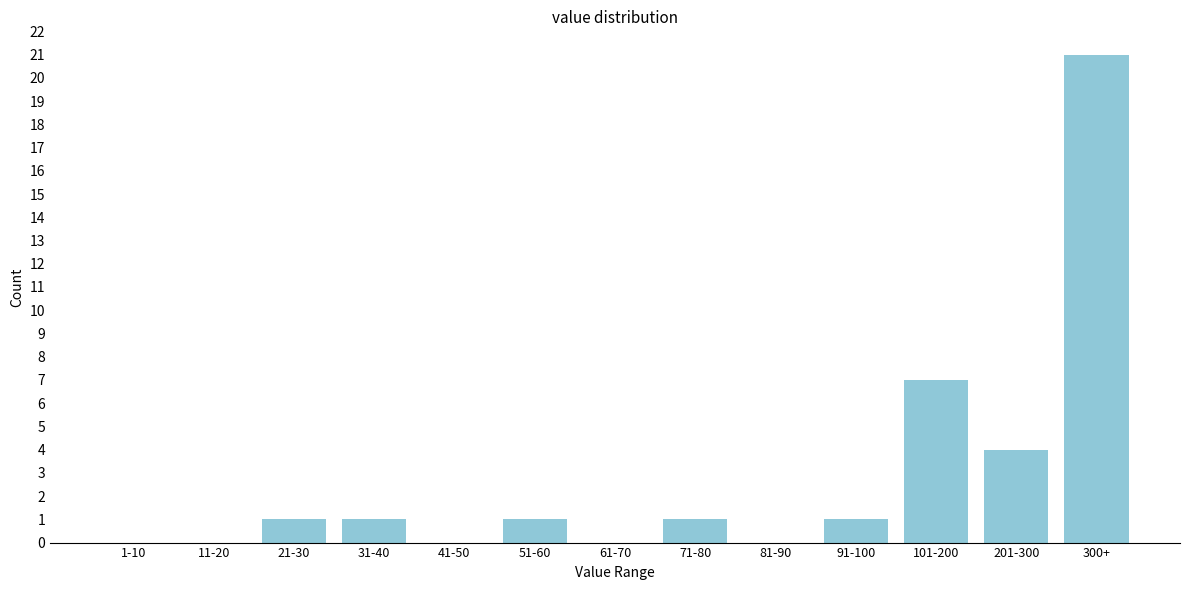

Reading right to left, transcribe all the data shown in this chart.

300+=21	201-300=4	101-200=7	91-100=1	81-90=0	71-80=1	61-70=0	51-60=1	41-50=0	31-40=1	21-30=1	11-20=0	1-10=0